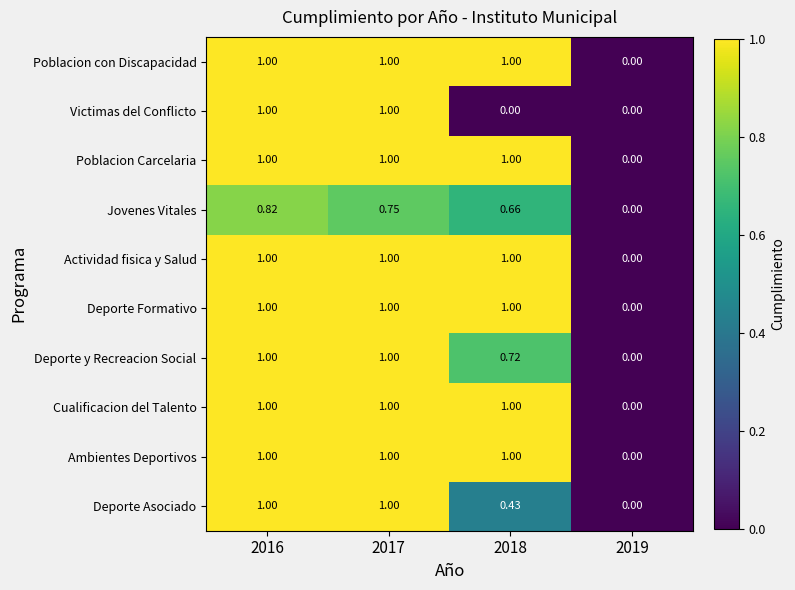

How many positive values does the Actividad fisica y Salud series have?

3